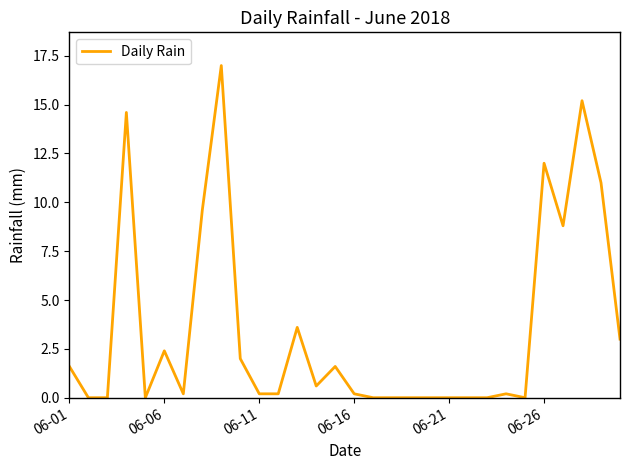

What is the difference between the maximum and minimum values?

17.0